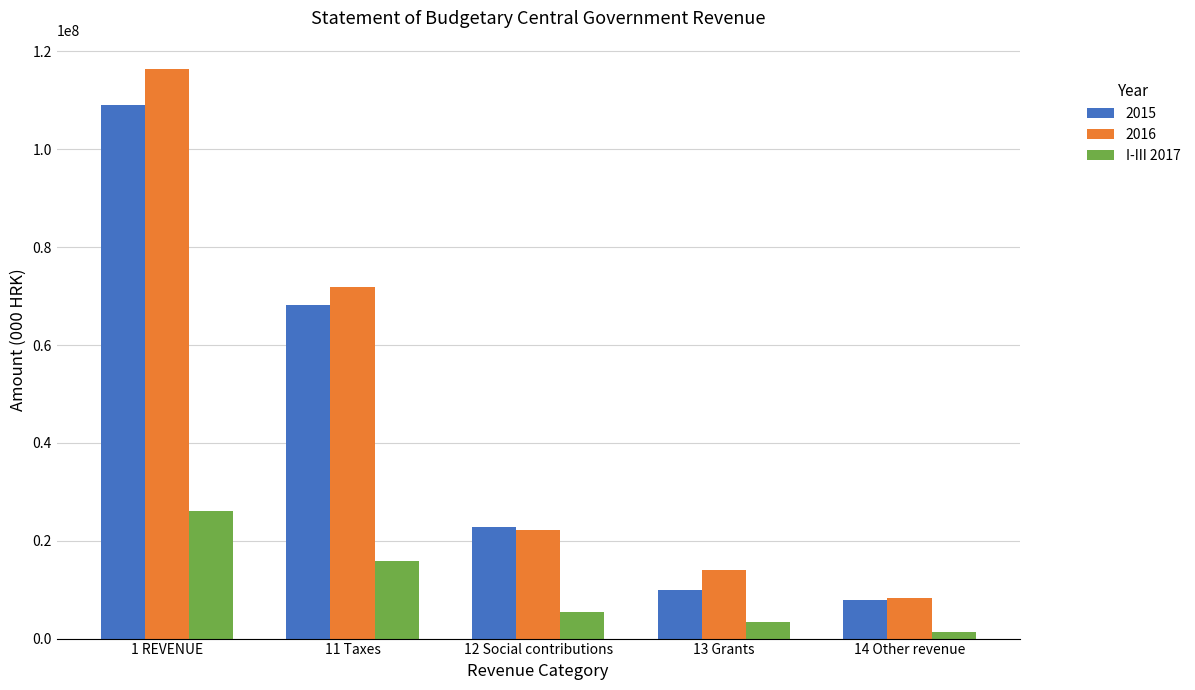

Rank the series by their maximum value, from highest to lowest.

2016, 2015, I-III 2017